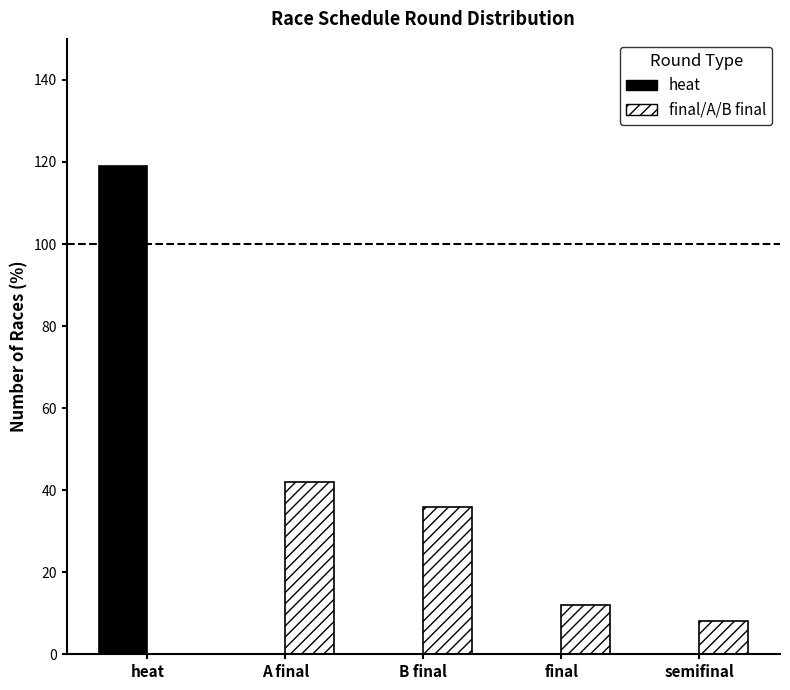

Where does the final/A/B final series first go above 12?

A final